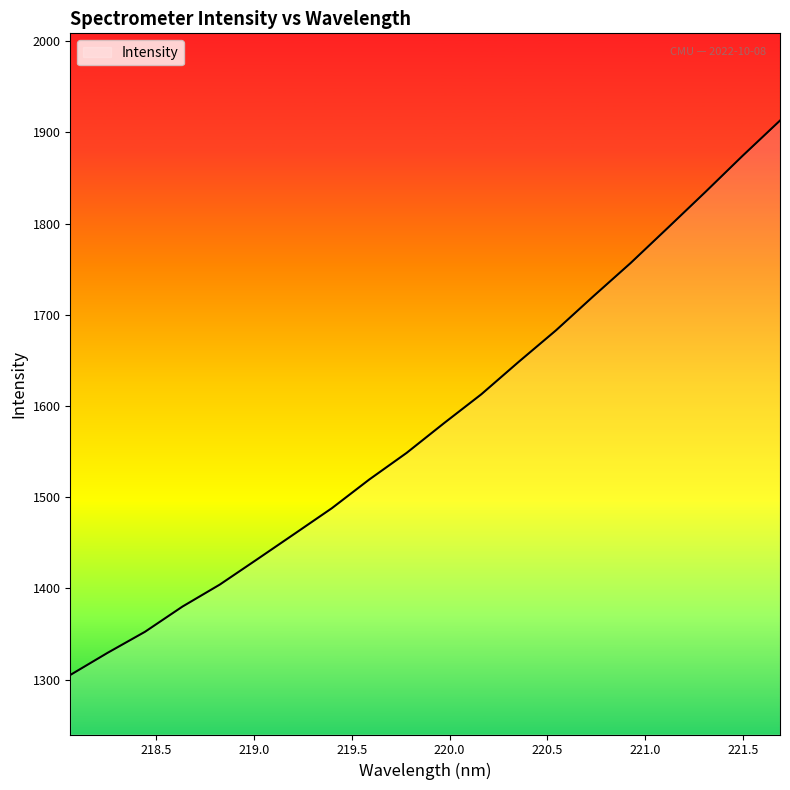

What is the difference between the maximum and minimum values?

607.9